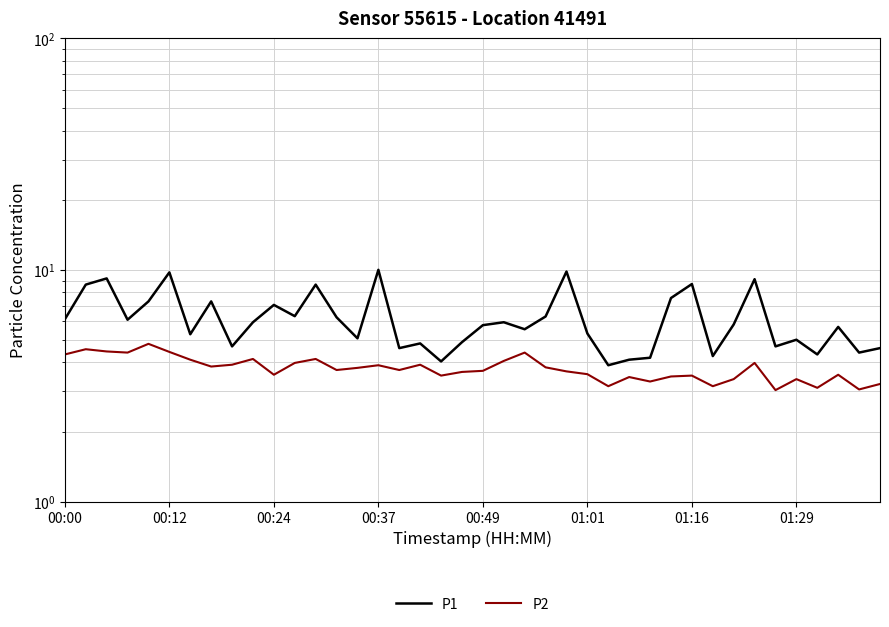

List the series in order of their overall mean, highest first.

P1, P2